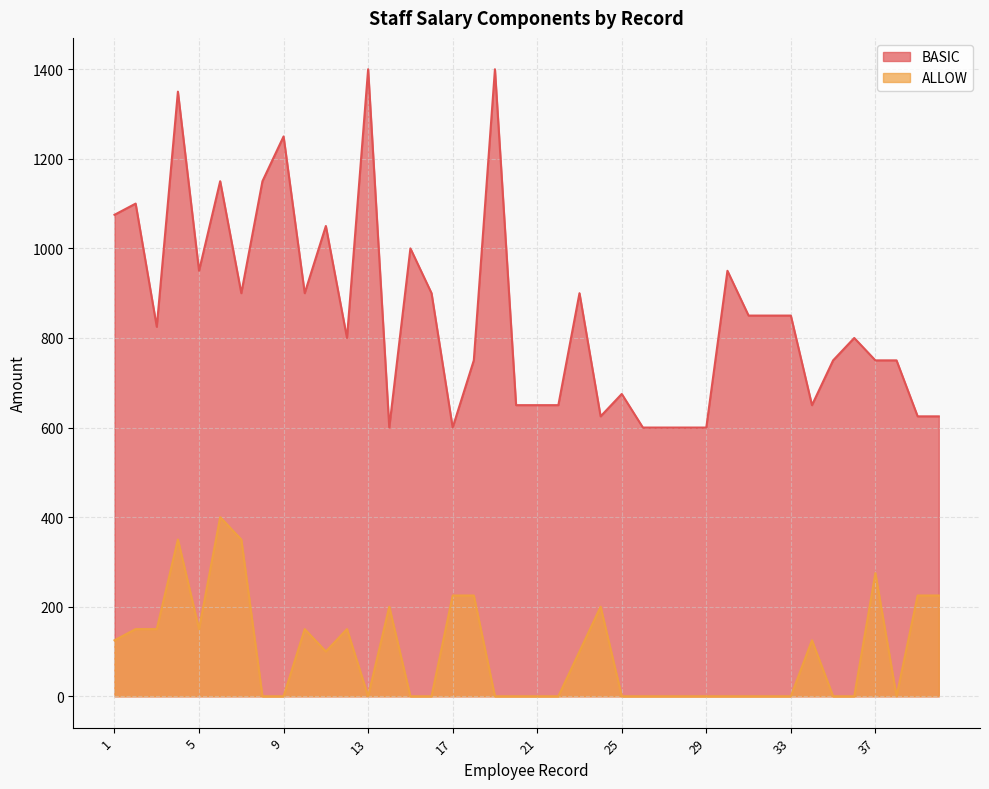

List the series in order of their overall mean, lowest first.

ALLOW, BASIC